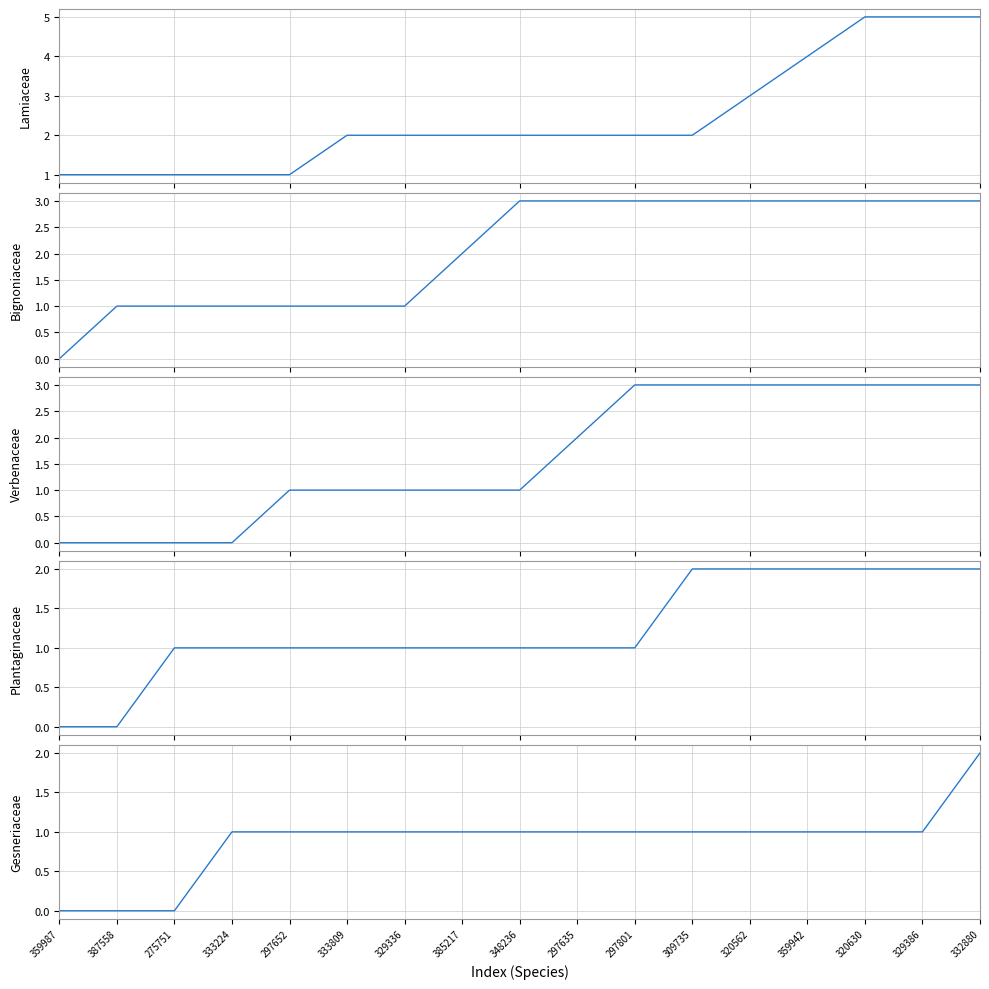

What position from the left is 333809?

6